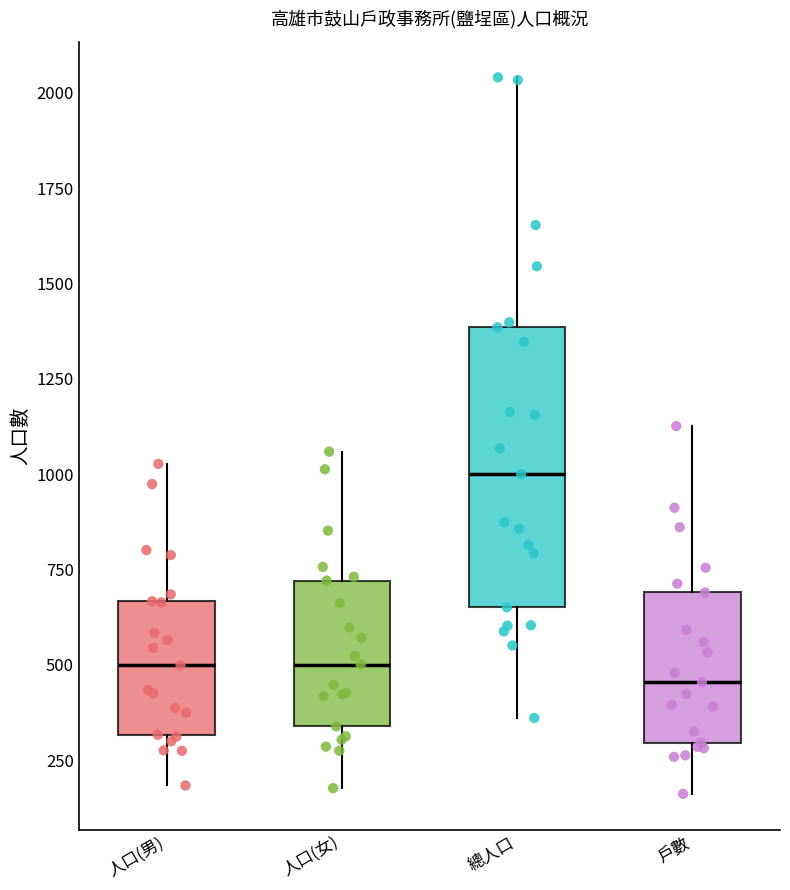

Which box is the tallest, from its lower edge to its upper edge?

總人口